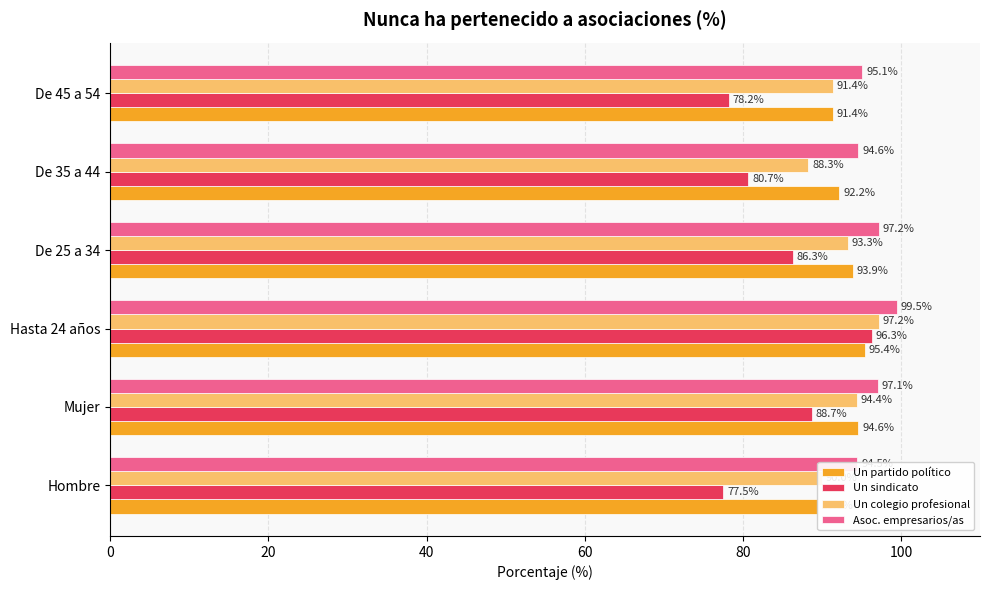

What is the value of the Asoc. empresarios/as bar at the 1st from the left?

94.5